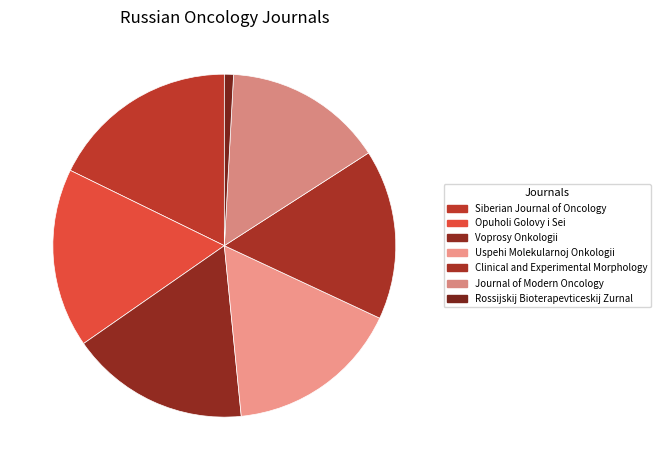

To the nearest percent, what percentage of the pie is Uspehi Molekularnoj Onkologii?

16%